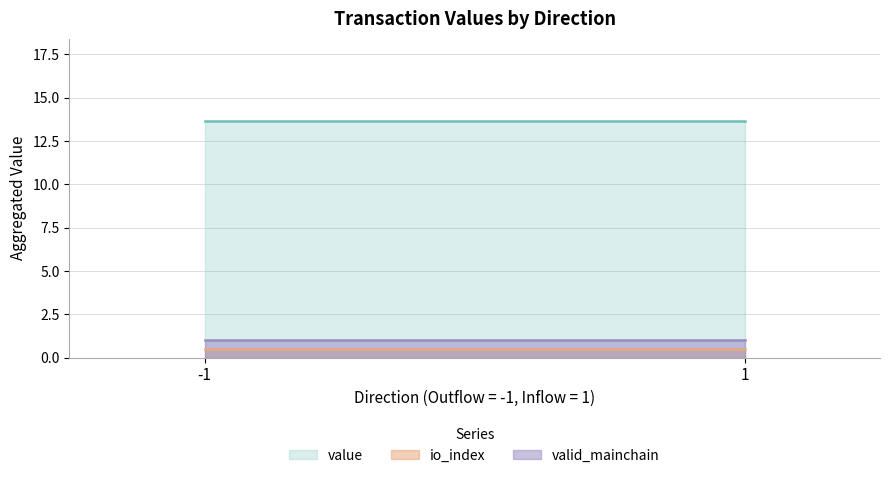

Is it true that valid_mainchain equals 1.4 at -1?

False